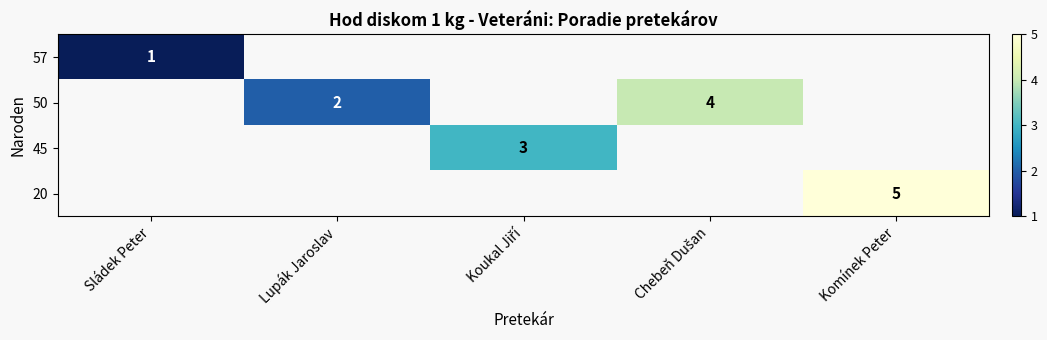

What is the approximate value of row_1 at Chebeň Dušan?

4.0